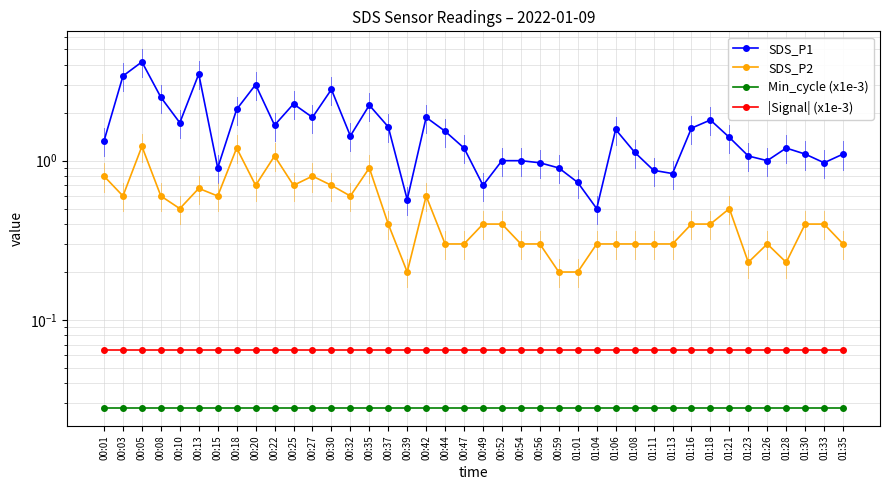

What is the label of the 35th point from the left?

01:23